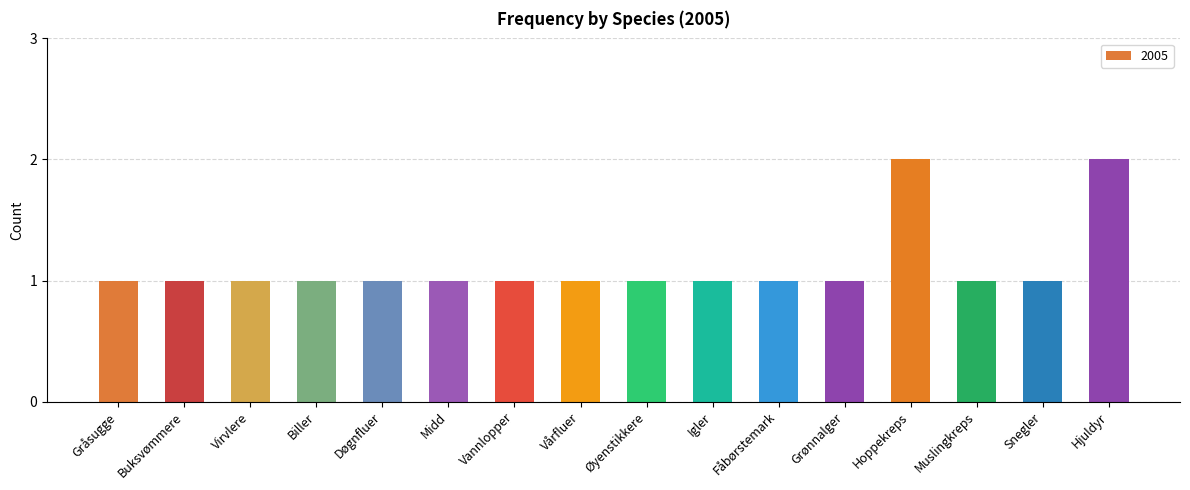

What is the value of the 3rd bar from the left?

1